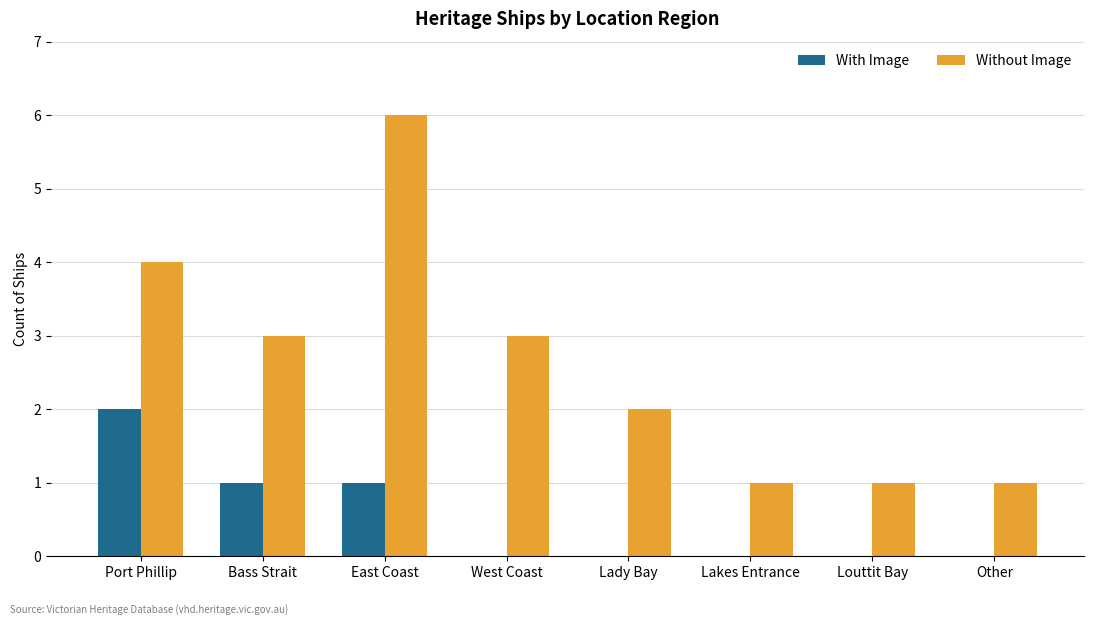

What is the total value across all series at Port Phillip?

6